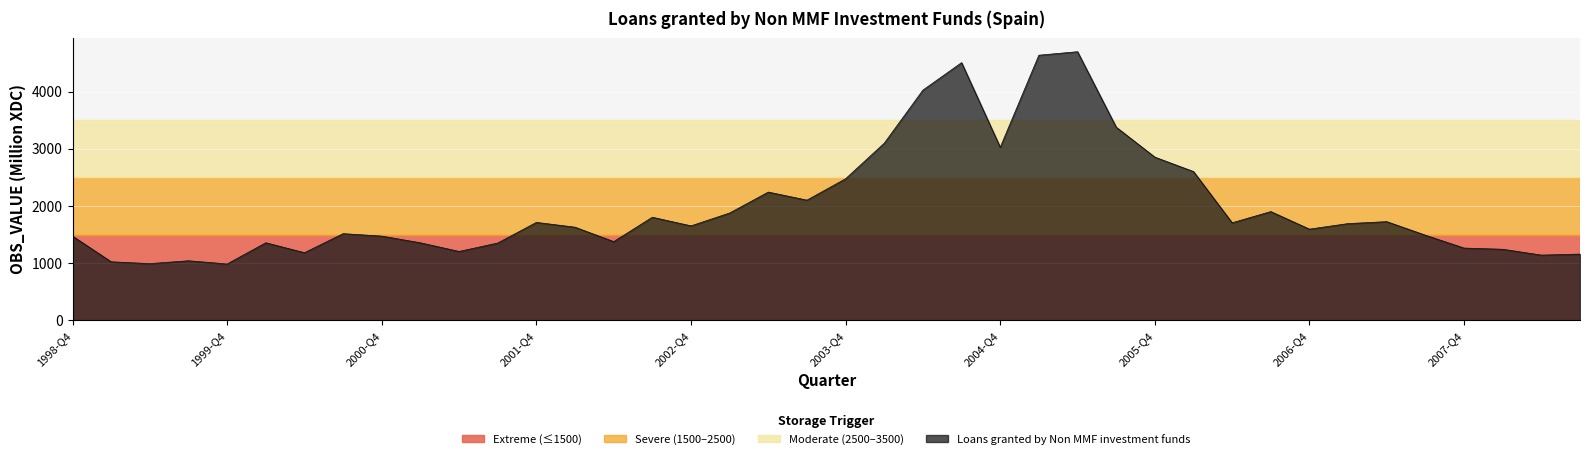

What is the difference between the maximum and minimum values?

3711